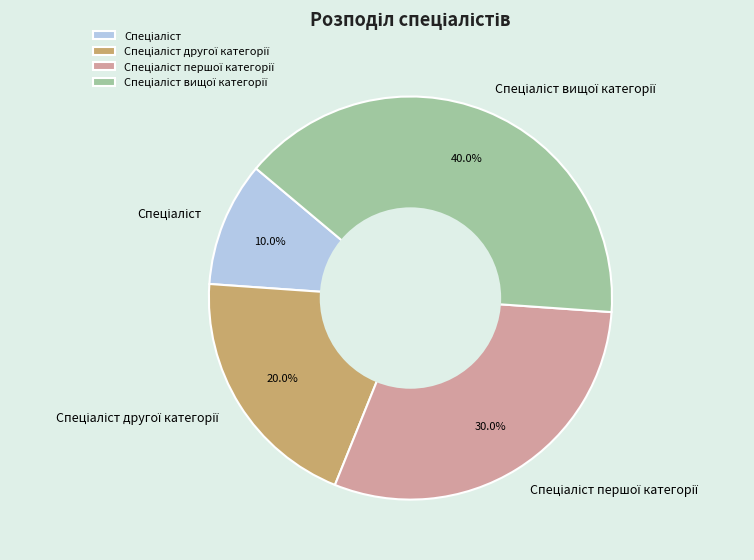

Does any single category account for the majority?

No